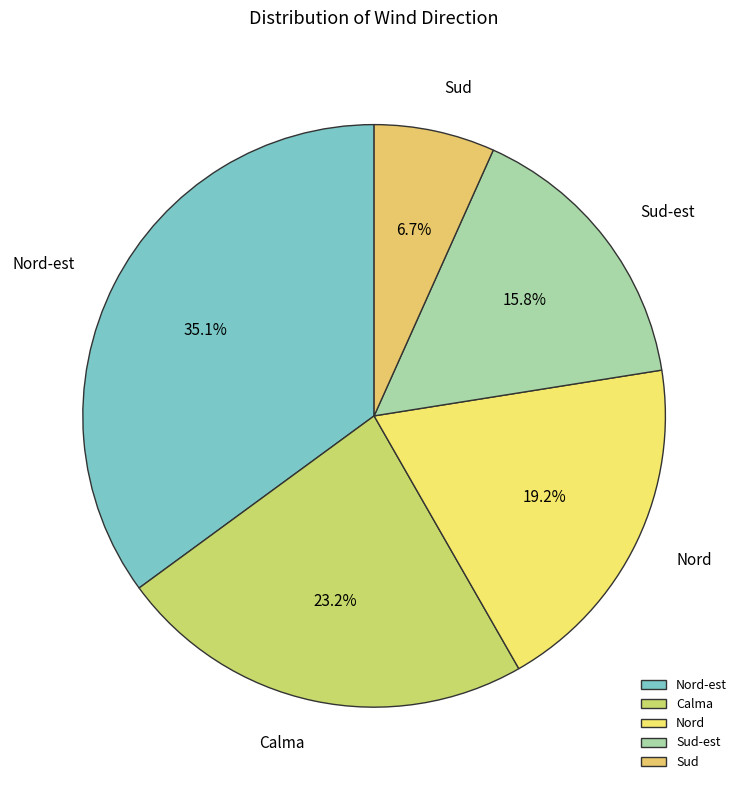

What is the largest slice in the pie chart?

Nord-est